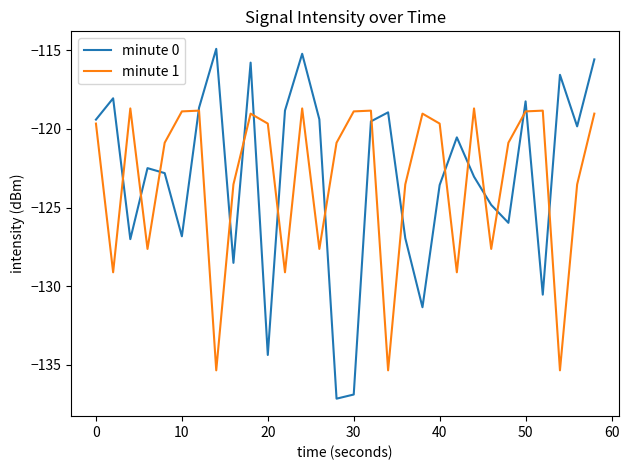

List the series in order of their peak value, lowest first.

minute 1, minute 0